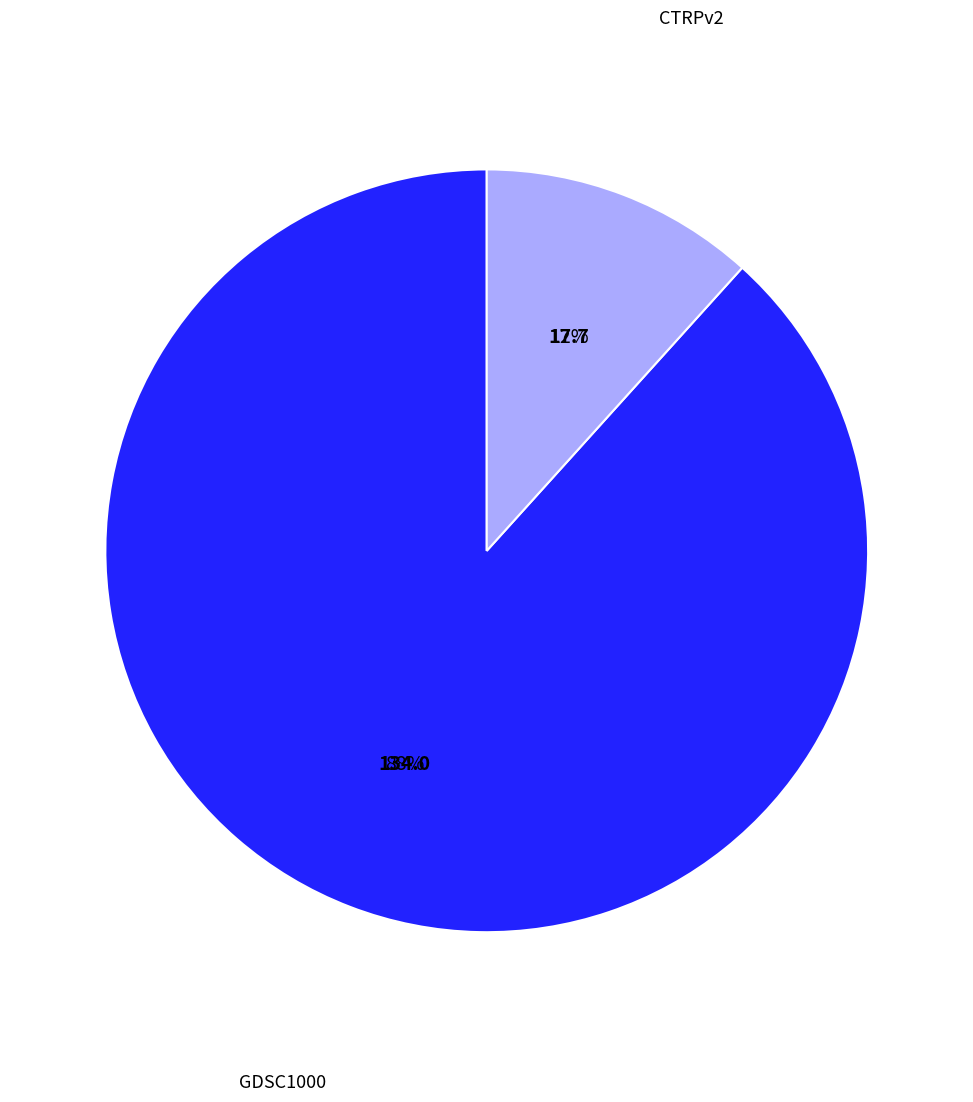

What is the smallest slice in the pie chart?

CTRPv2